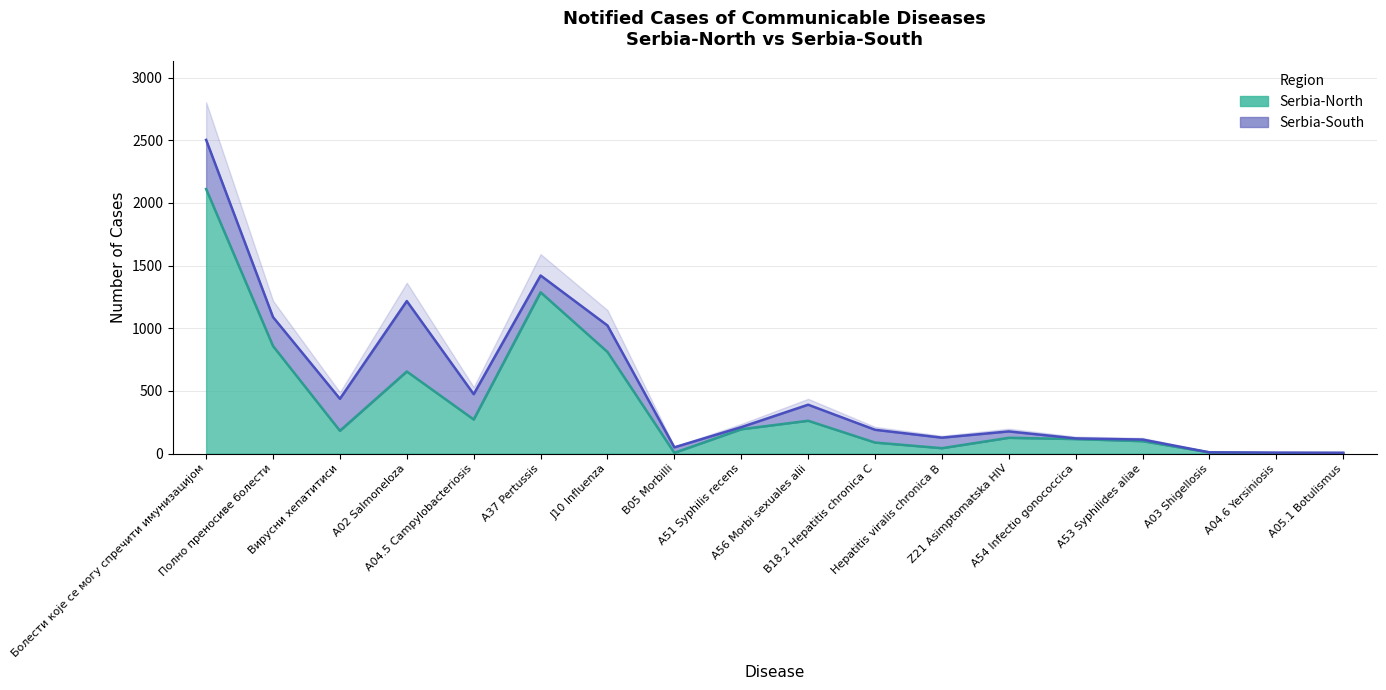

What position from the left is Z21 Asimptomatska HIV?

13